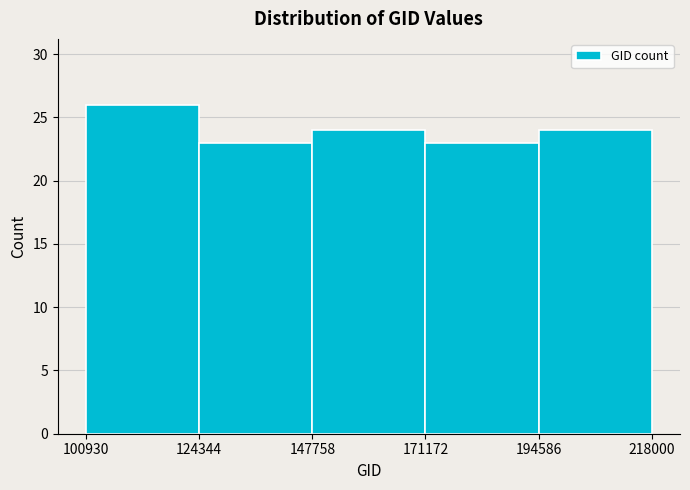

Over which range of the x-axis is the bar tallest?

100930 to 124344